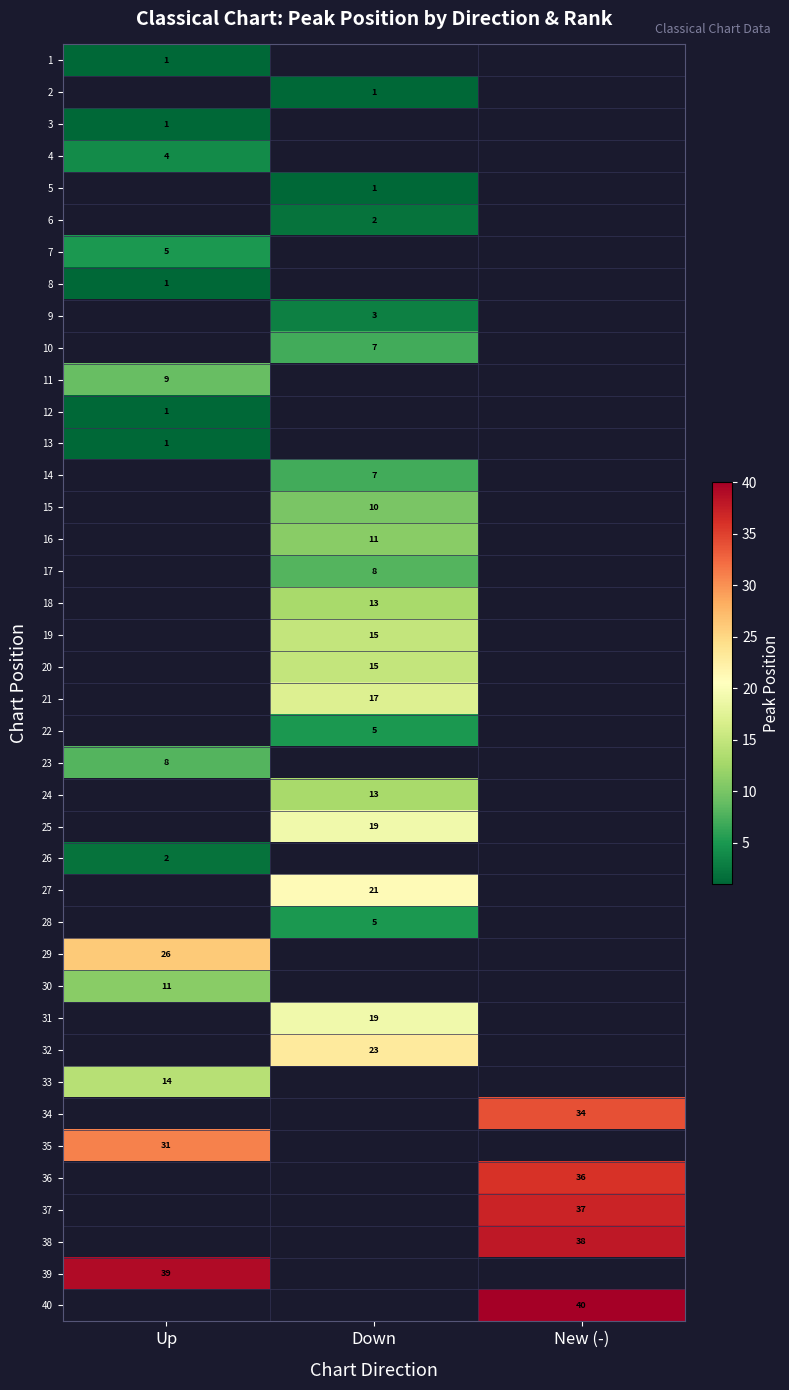

True or false: 19 has a value of 20 at Down.

False